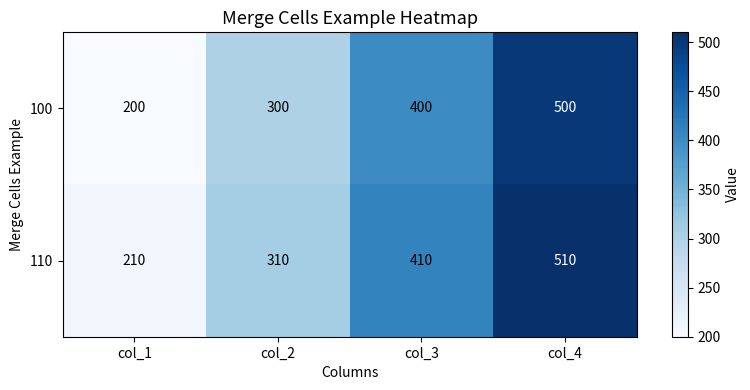

What is the difference between the 110 values at col_2 and col_1?

100